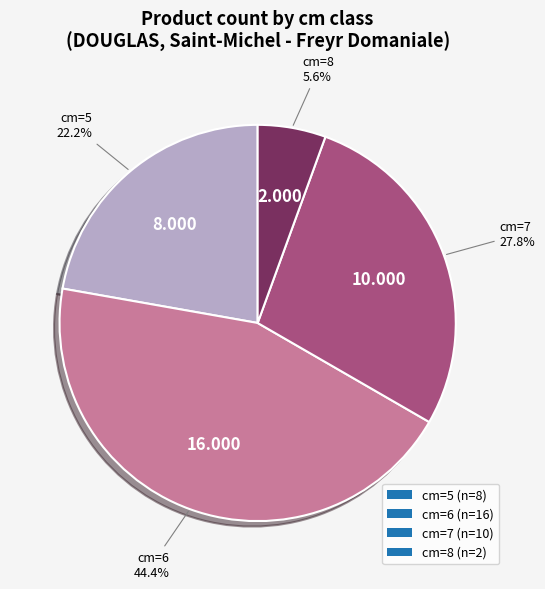

Do cm=6 (n=16) and cm=5 (n=8) together represent more than half of the pie?

Yes